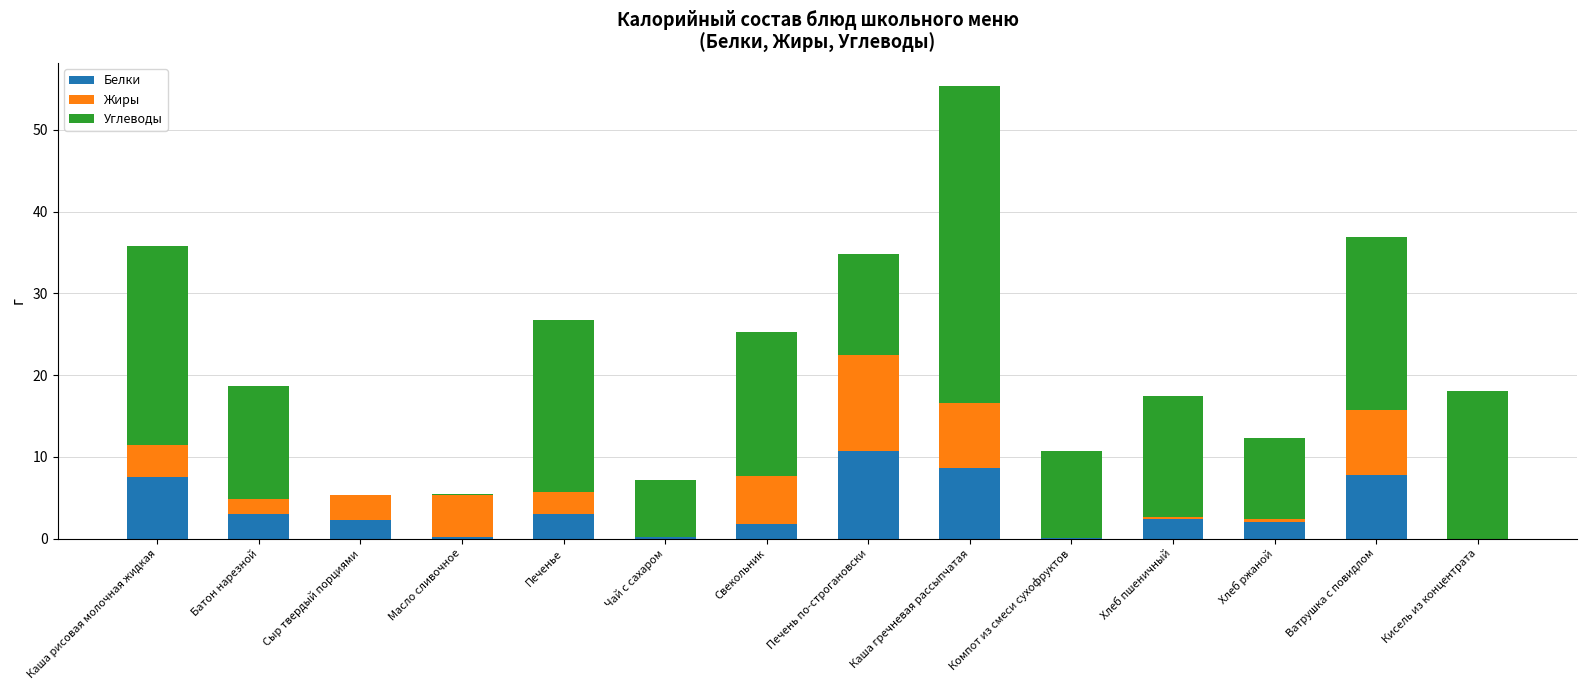

At which category is the sum across all series the highest?

Каша гречневая рассыпчатая